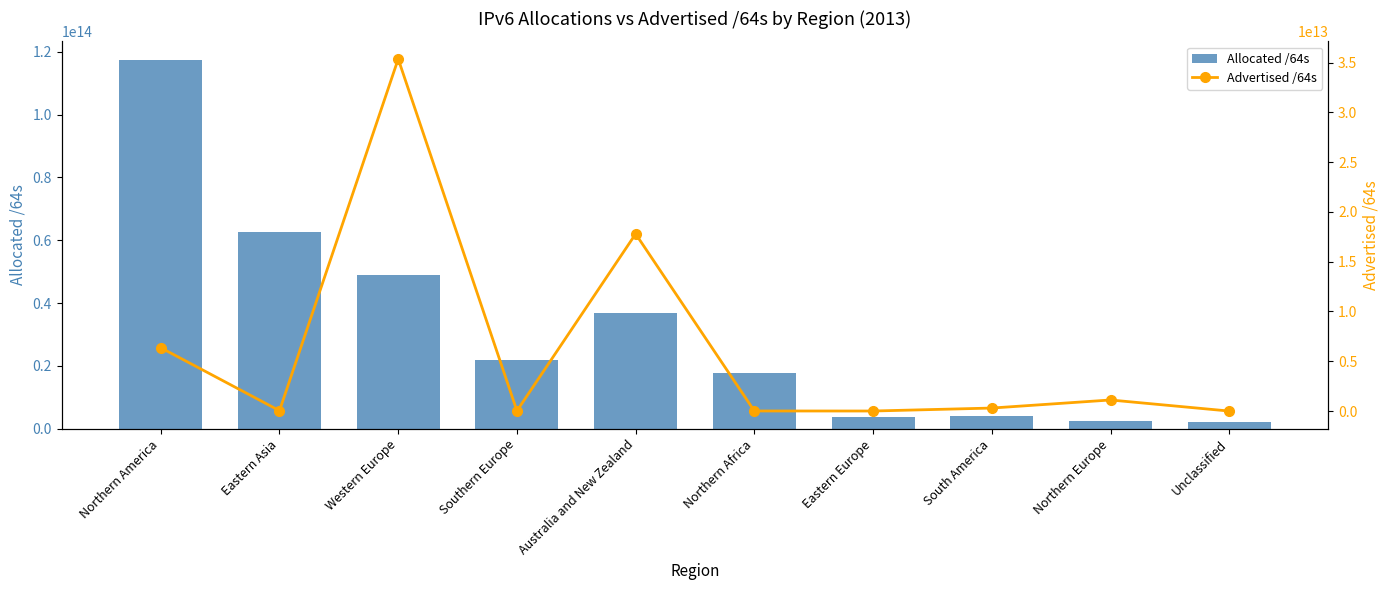

How many data points does each series have?

10